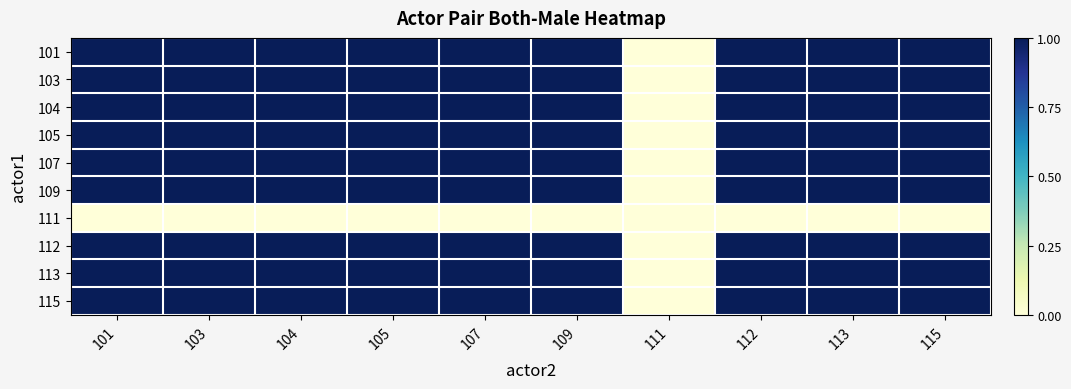

What is the maximum value shown in the chart?

1